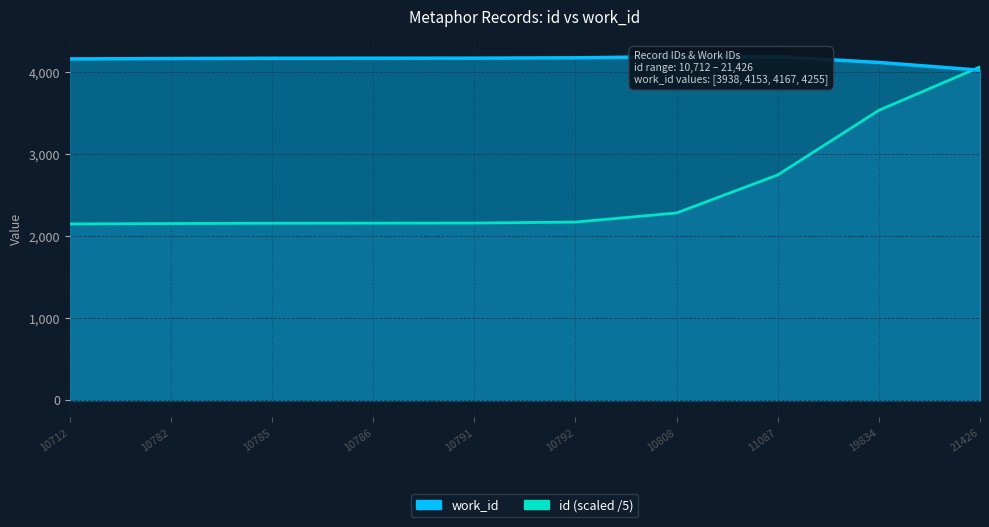

List the series in order of their overall mean, highest first.

work_id, id (scaled /5)